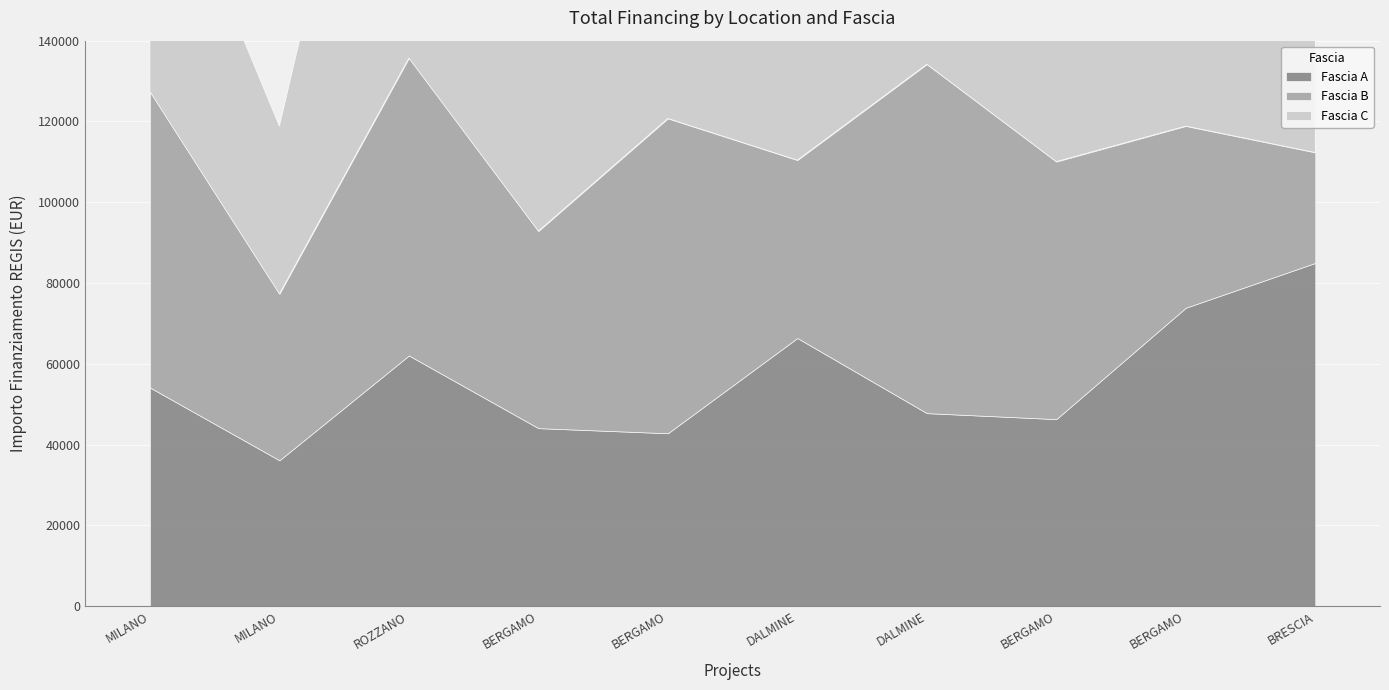

Rank the series at MILANO from highest to lowest value.

Fascia B, Fascia C, Fascia A